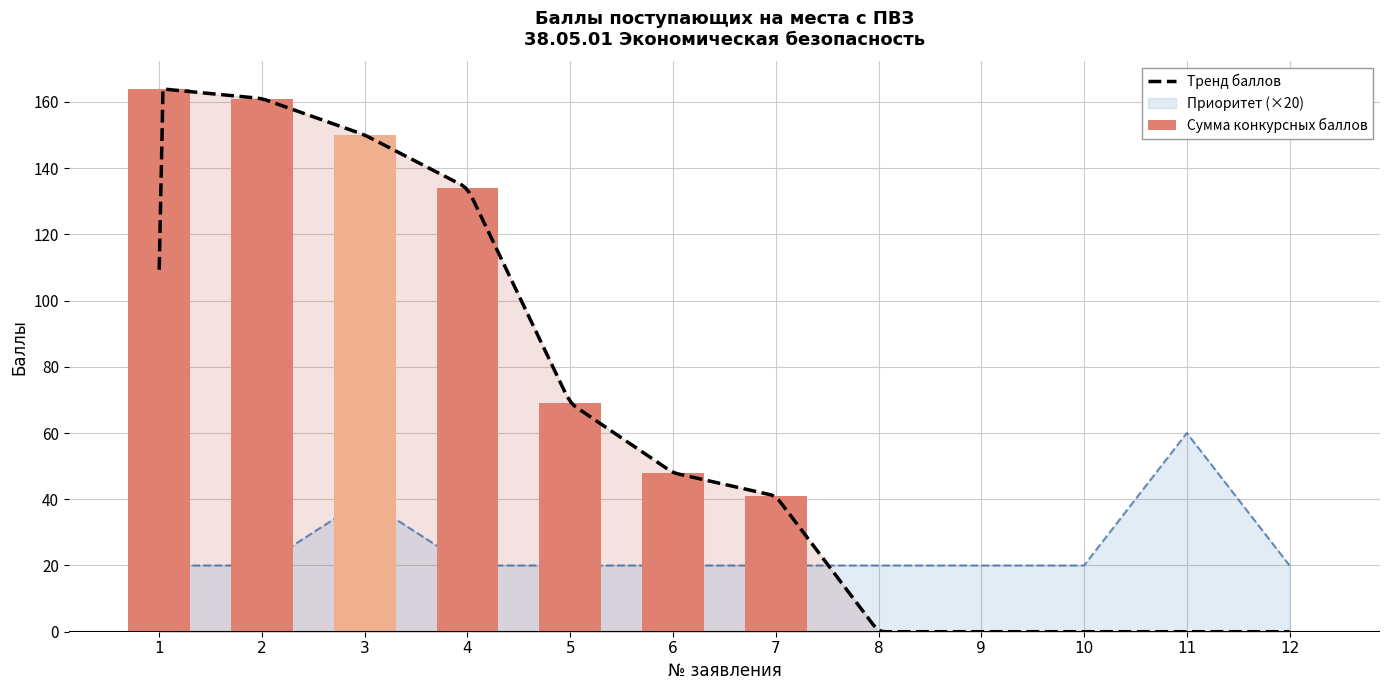

Rank the series at 7 from lowest to highest value.

Приоритет, Сумма конкурсных баллов (ЕГЭ/ВИ+ИД)